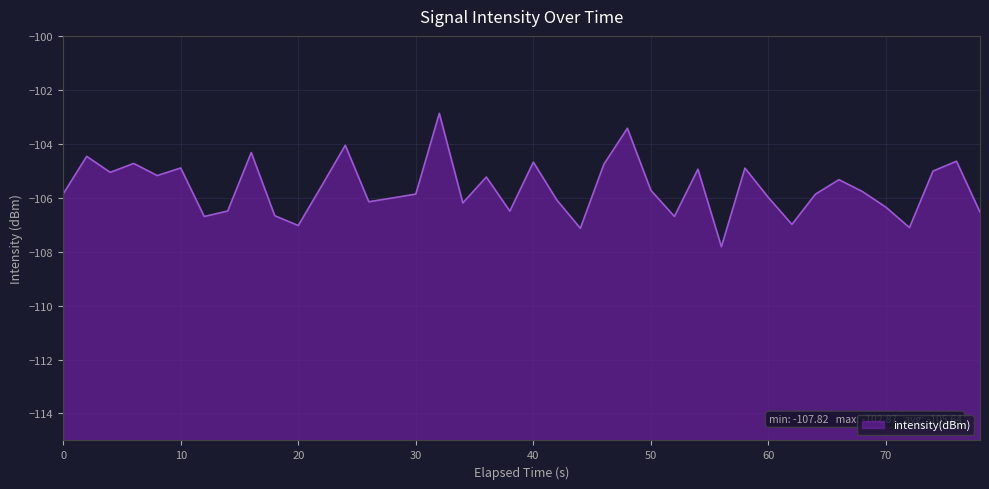

Read the value at 20.

-107.0